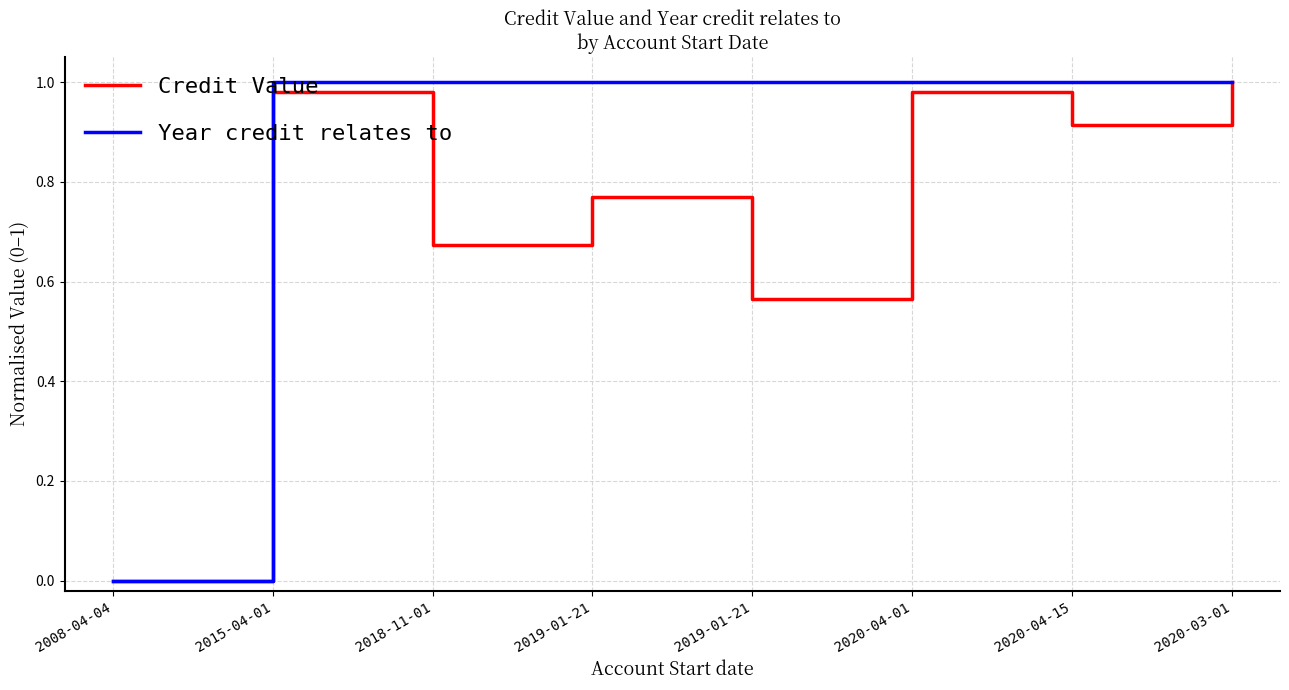

Read the Credit Value value at 2019-01-21.

0.6